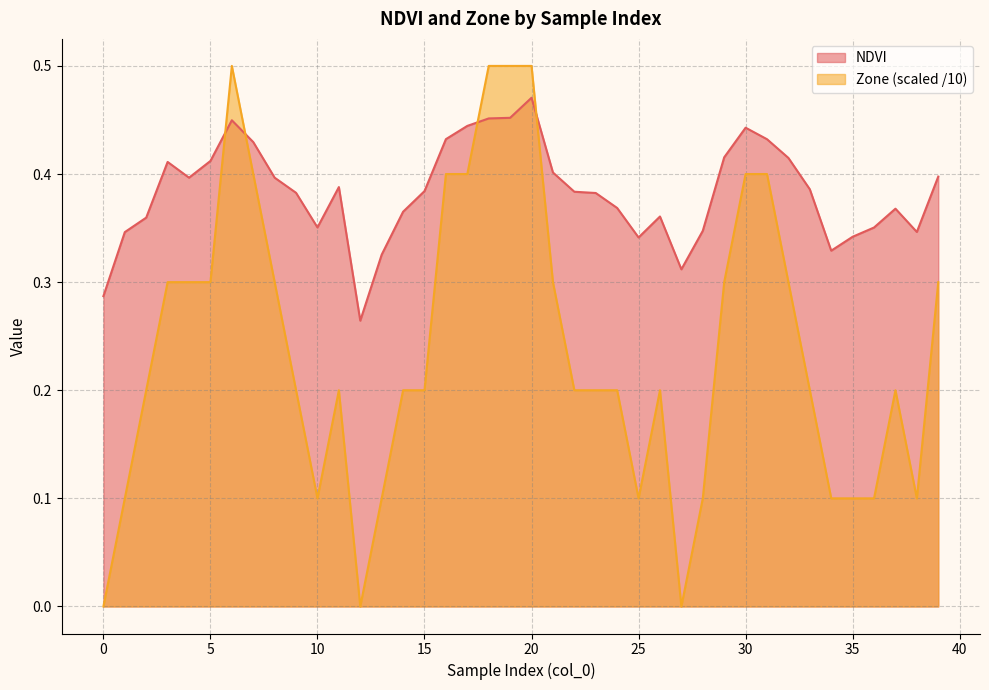

At which category is the sum across all series the highest?

20